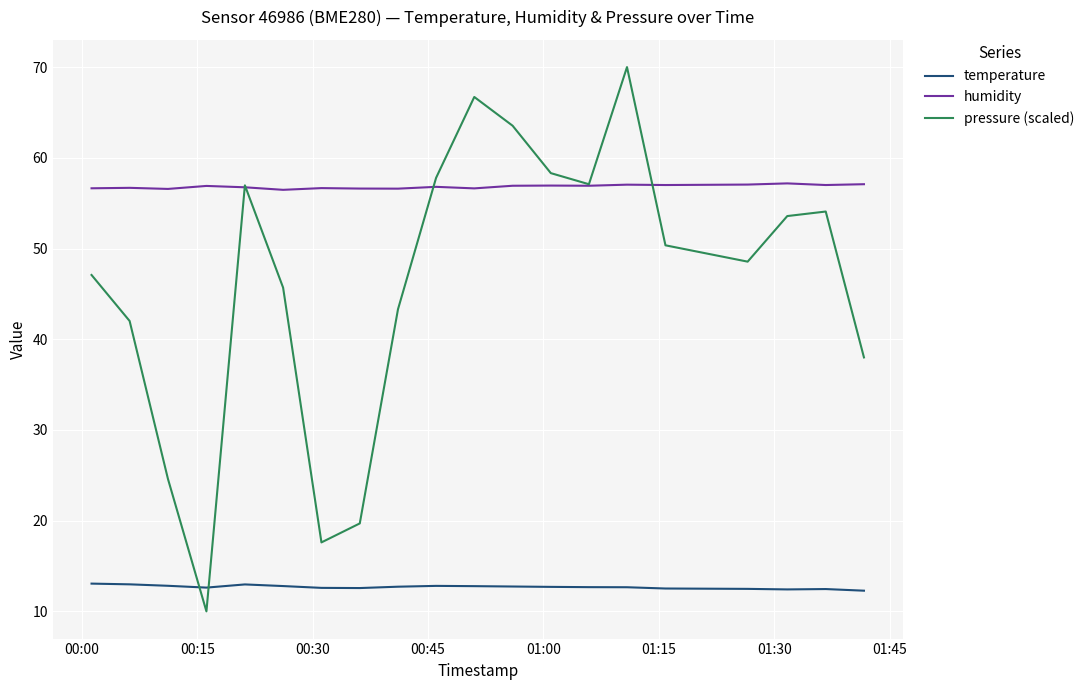

True or false: temperature and humidity cross at least once.

False